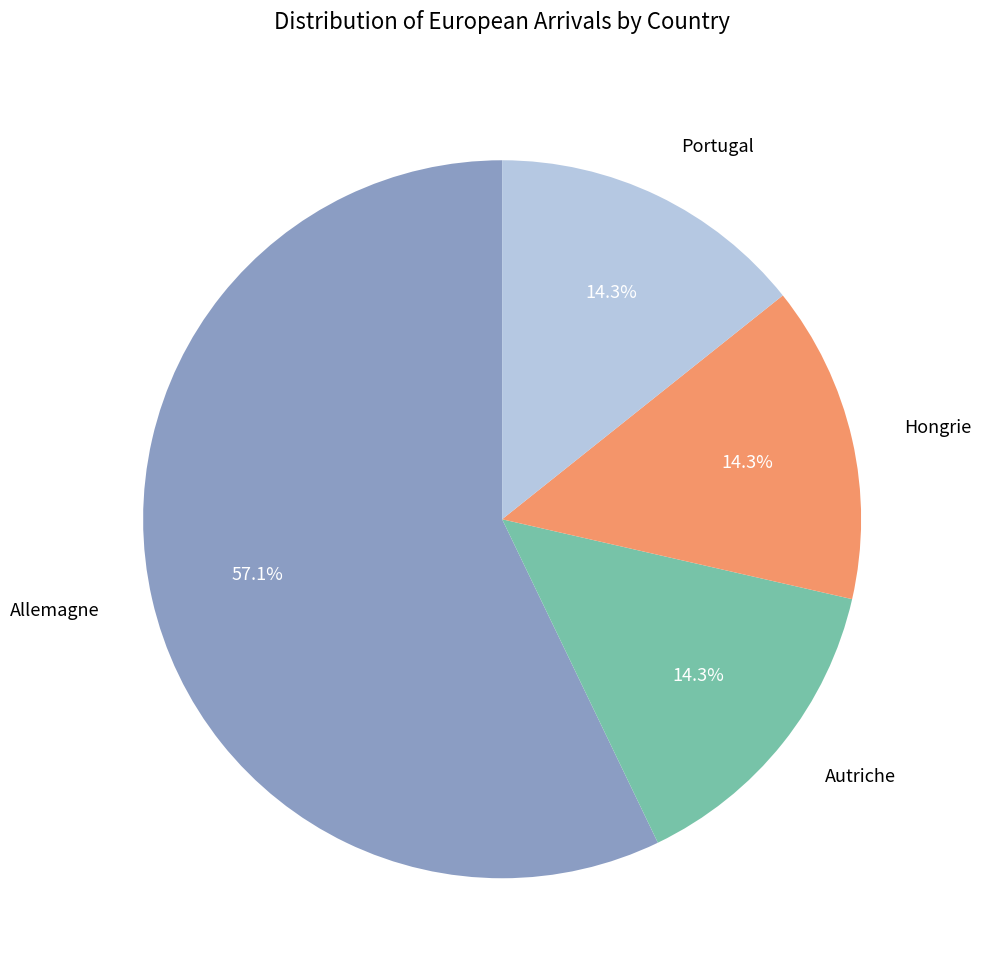

To the nearest percent, what is the difference between the largest and smallest slice percentages?

43%